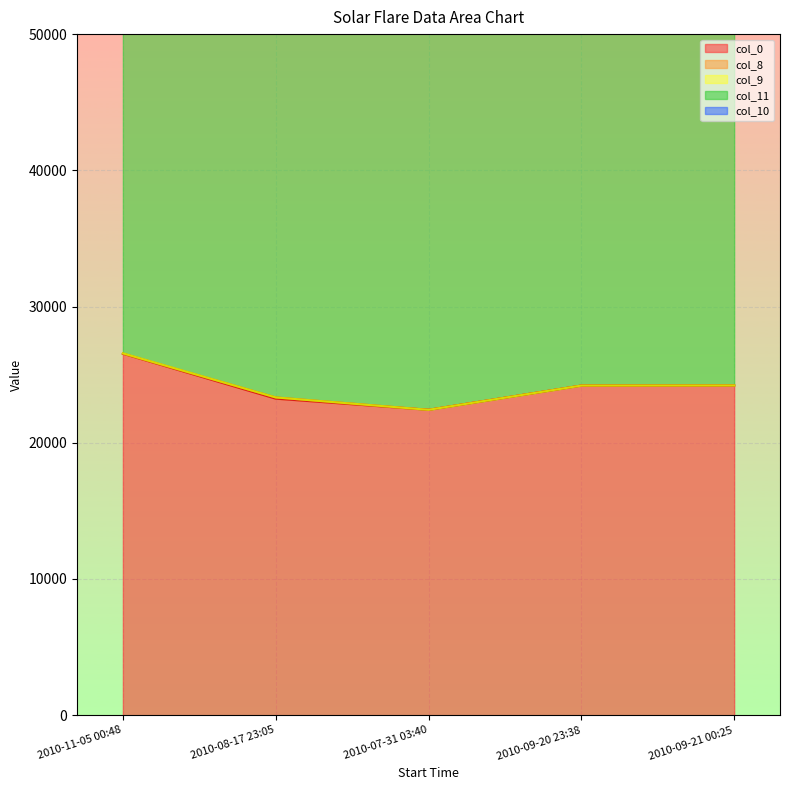

True or false: col_8 and col_11 cross at least once.

False